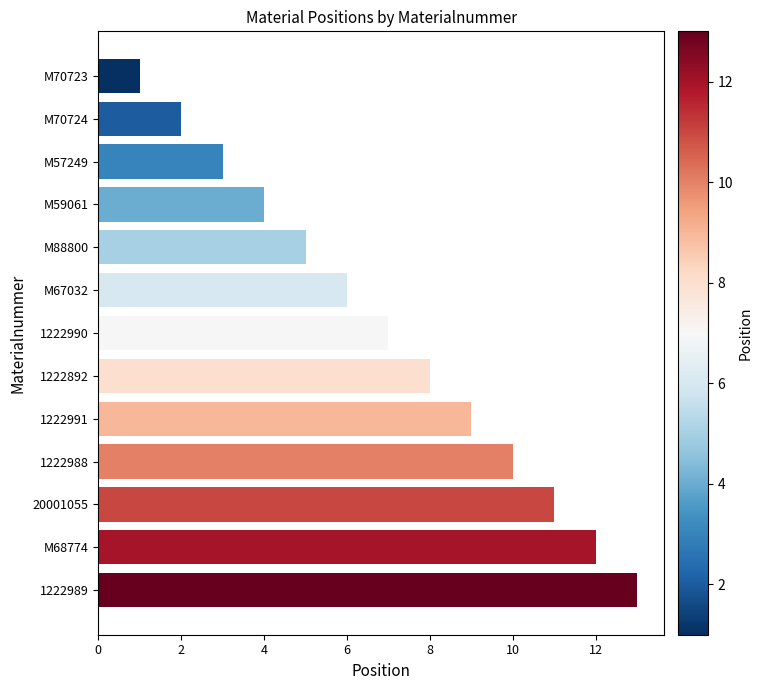

Where is the data nearest to the value 7?

1222990